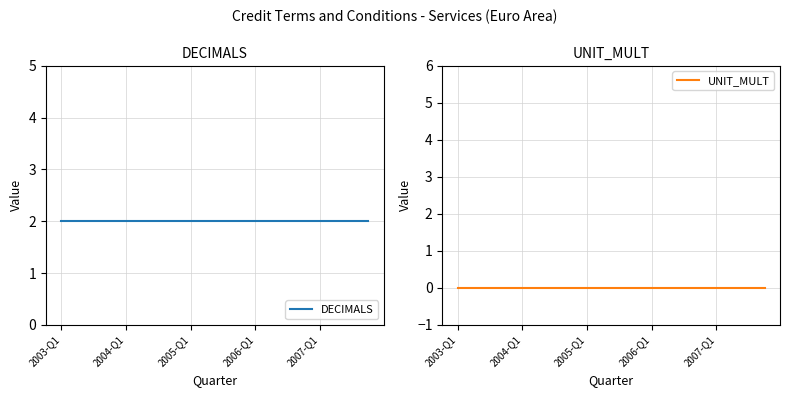

Does the chart have visible grid lines?

Yes